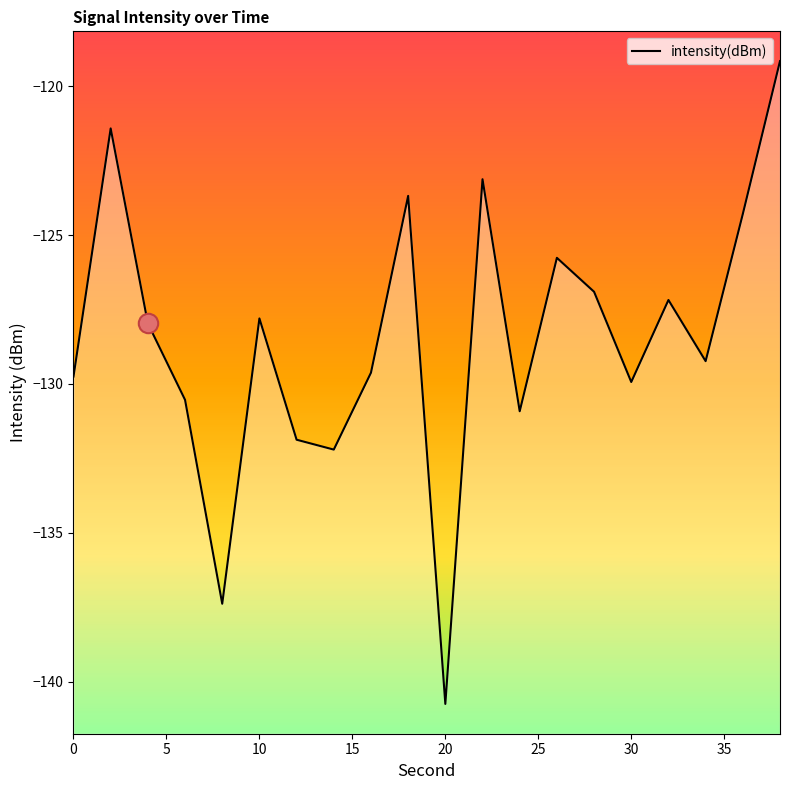

How many data points are above -127?

7